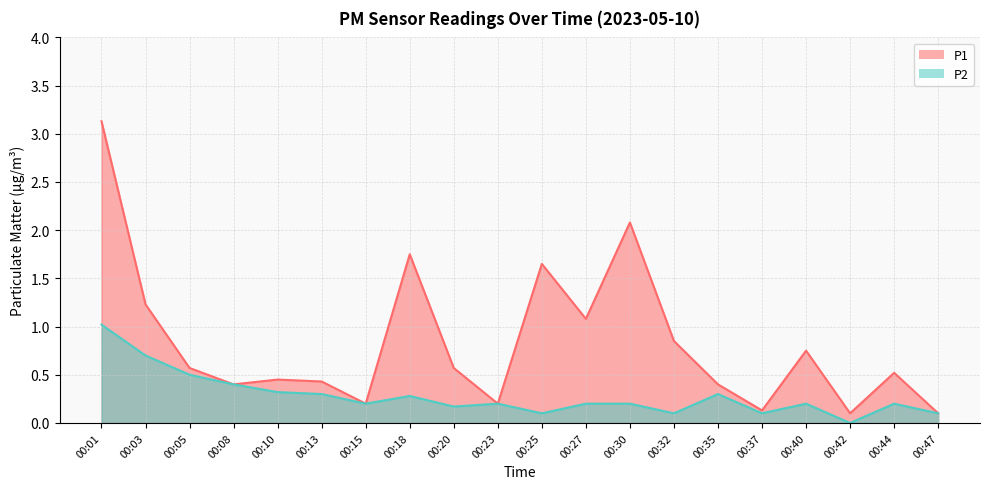

Reading left to right, transcribe all the data shown in this chart.

P1: 00:01=3.1	00:03=1.2	00:05=0.6	00:08=0.4	00:10=0.5	00:13=0.4	00:15=0.2	00:18=1.8	00:20=0.6	00:23=0.2	00:25=1.6	00:27=1.1	00:30=2.1	00:32=0.8	00:35=0.4	00:37=0.1	00:40=0.8	00:42=0.1	00:44=0.5	00:47=0.1
P2: 00:01=1.0	00:03=0.7	00:05=0.5	00:08=0.4	00:10=0.3	00:13=0.3	00:15=0.2	00:18=0.3	00:20=0.2	00:23=0.2	00:25=0.1	00:27=0.2	00:30=0.2	00:32=0.1	00:35=0.3	00:37=0.1	00:40=0.2	00:42=0.0	00:44=0.2	00:47=0.1